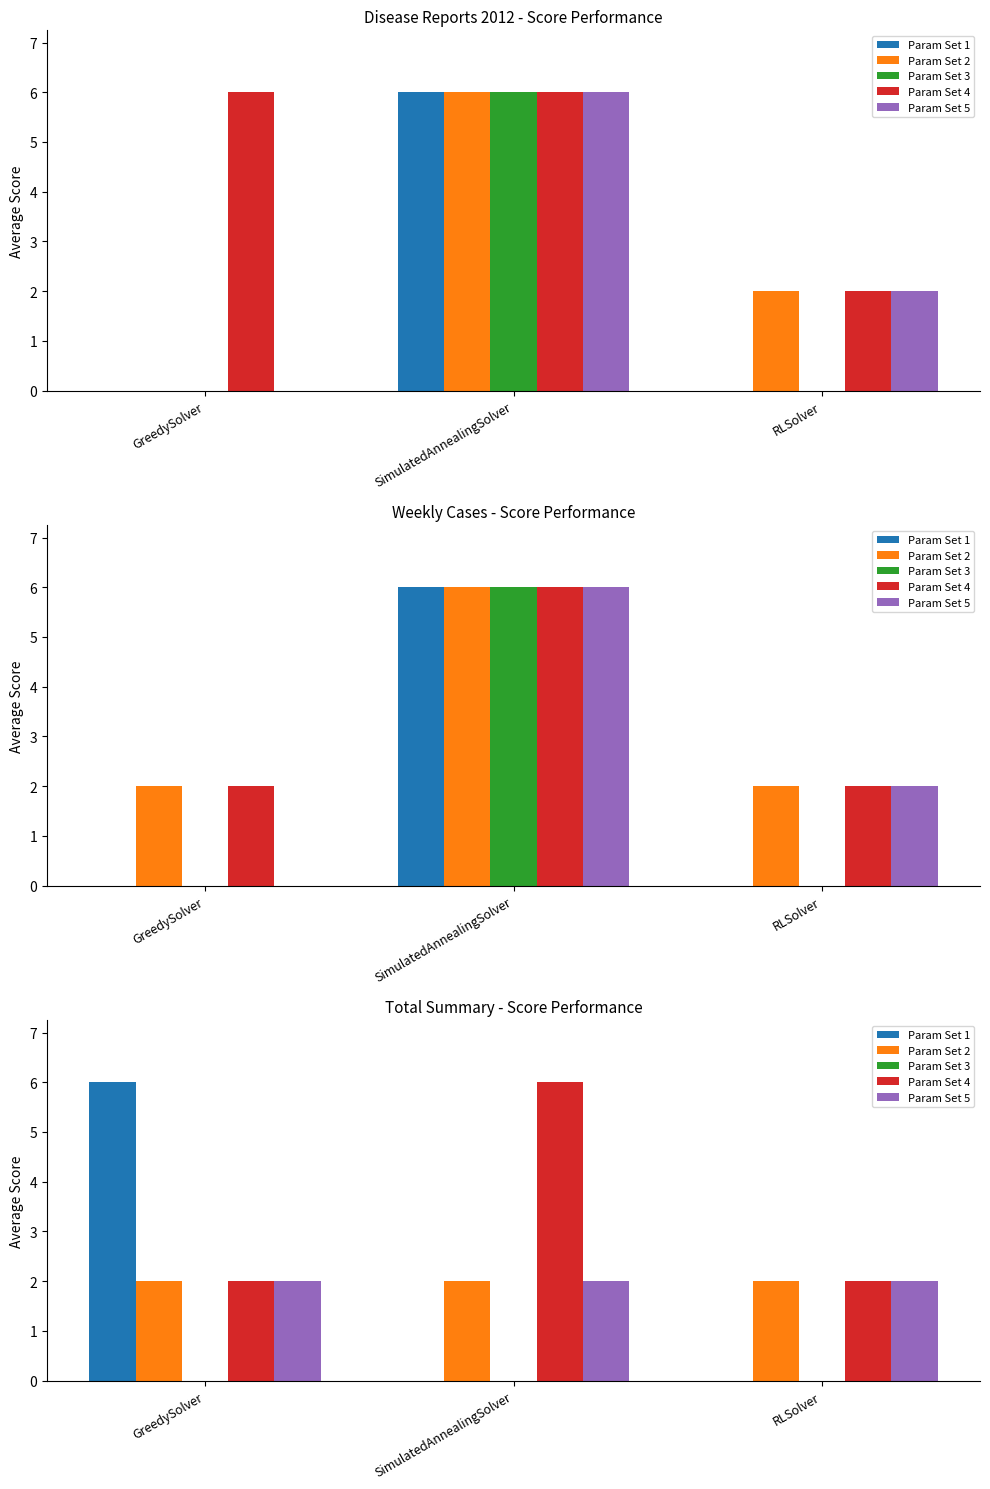

What is the sum of all Param Set 5 values?

6